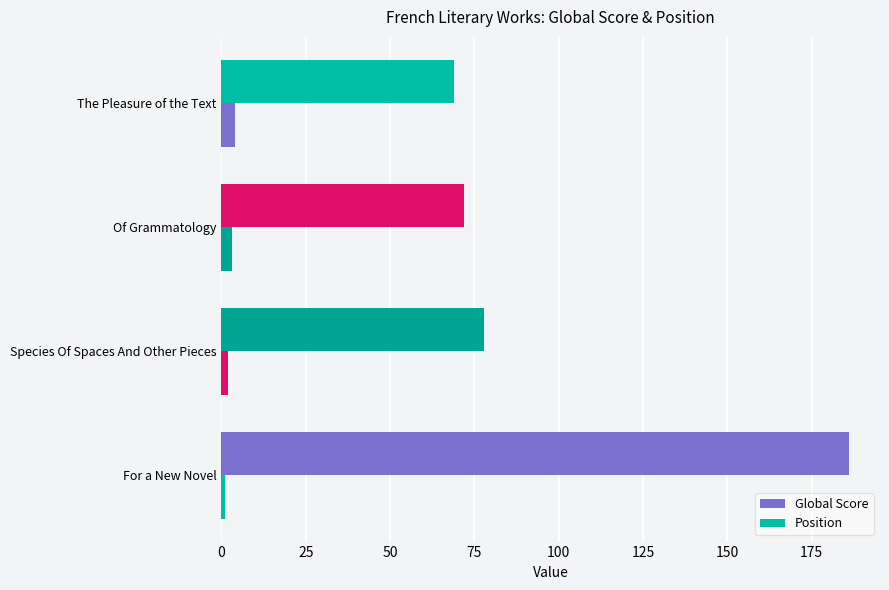

Count the number of data series in this chart.

2